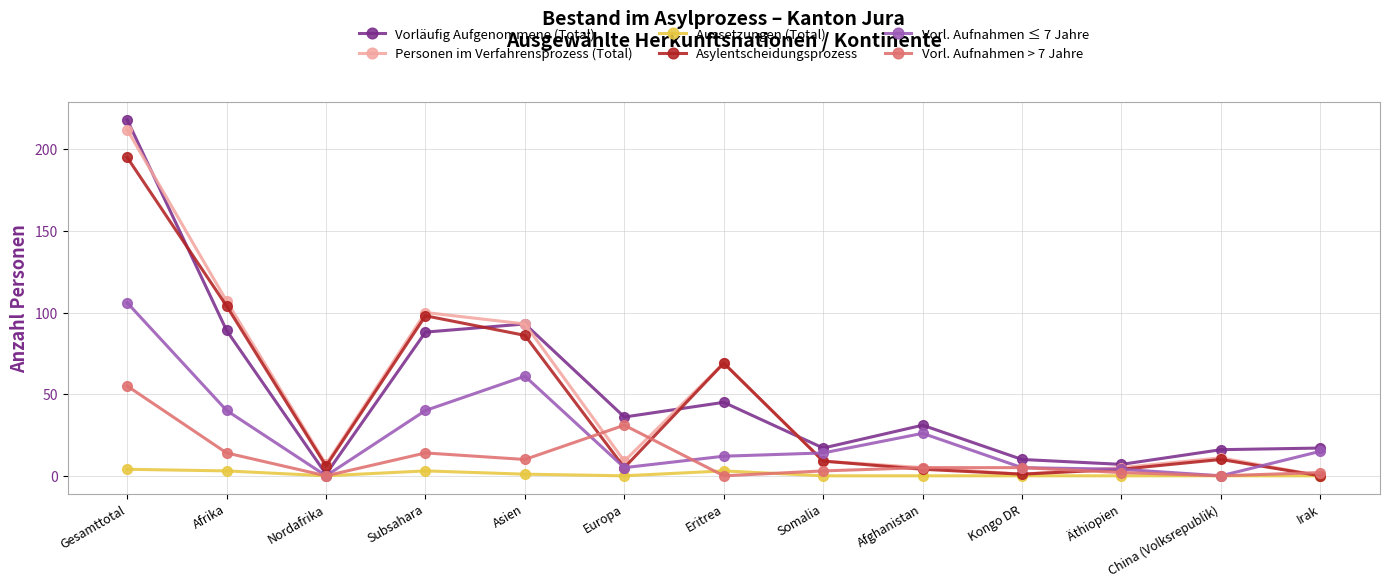

Which series changed the most between Subsahara and Somalia?

Personen im Verfahrensprozess (Total)